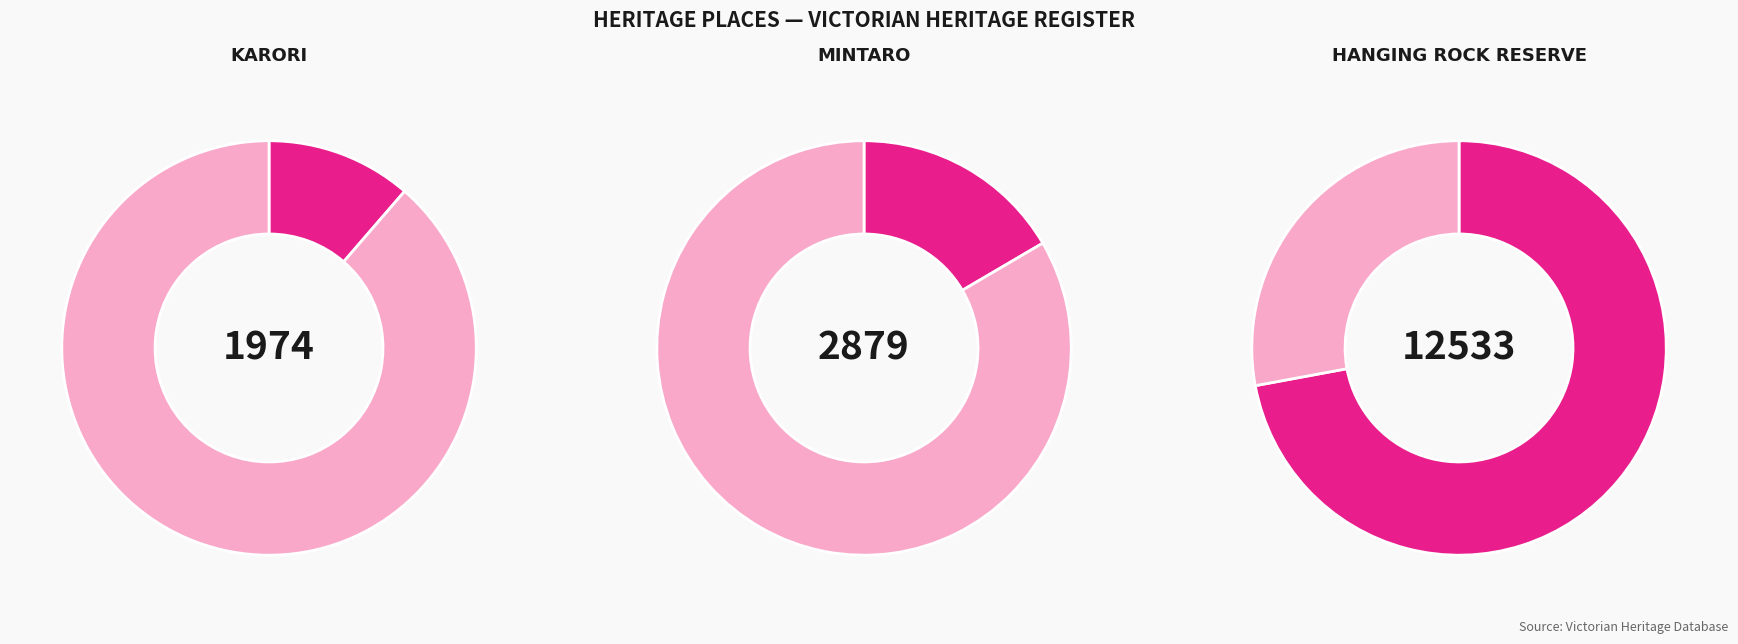

What is the largest slice in the pie chart?

HANGING ROCK RESERVE